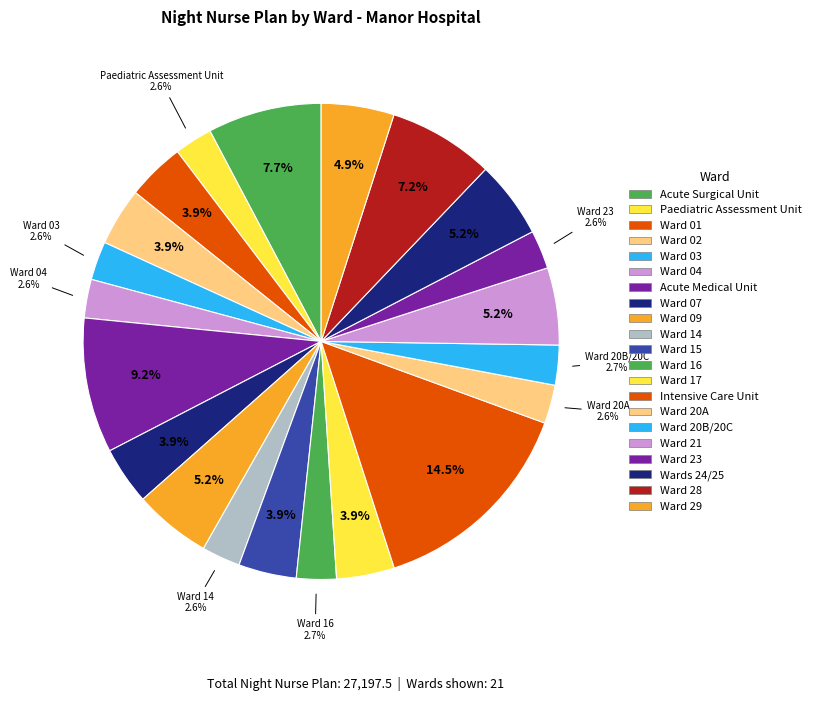

What percentage is the Ward 28 slice, to the nearest percent?

7%